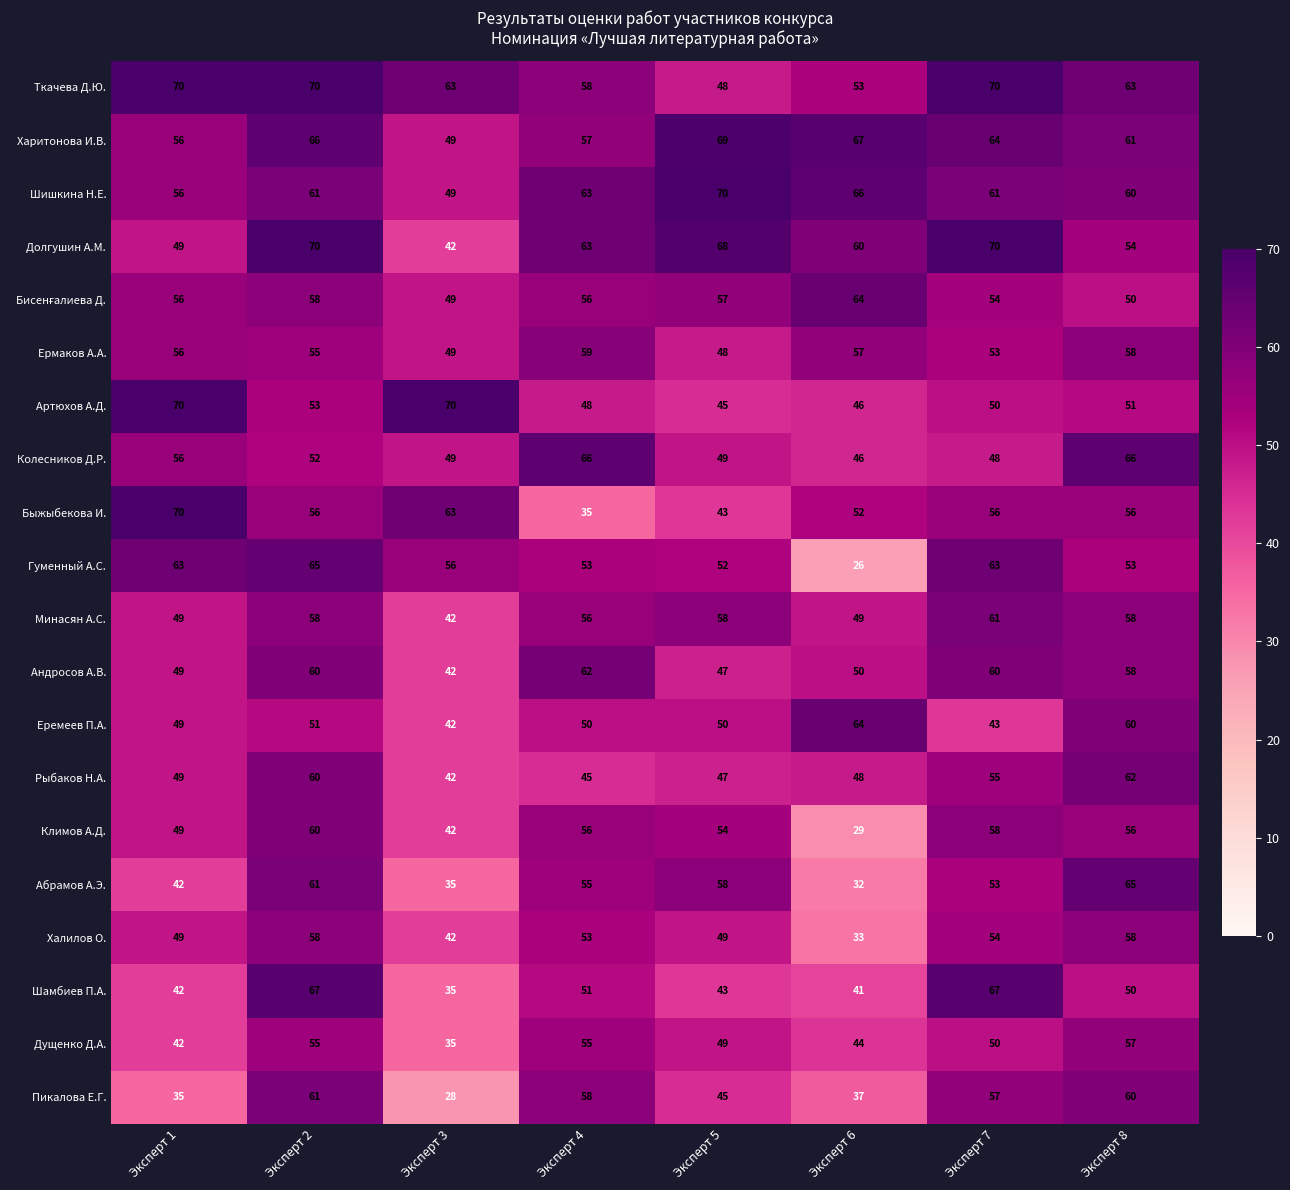

What is the minimum value shown in the chart?

26